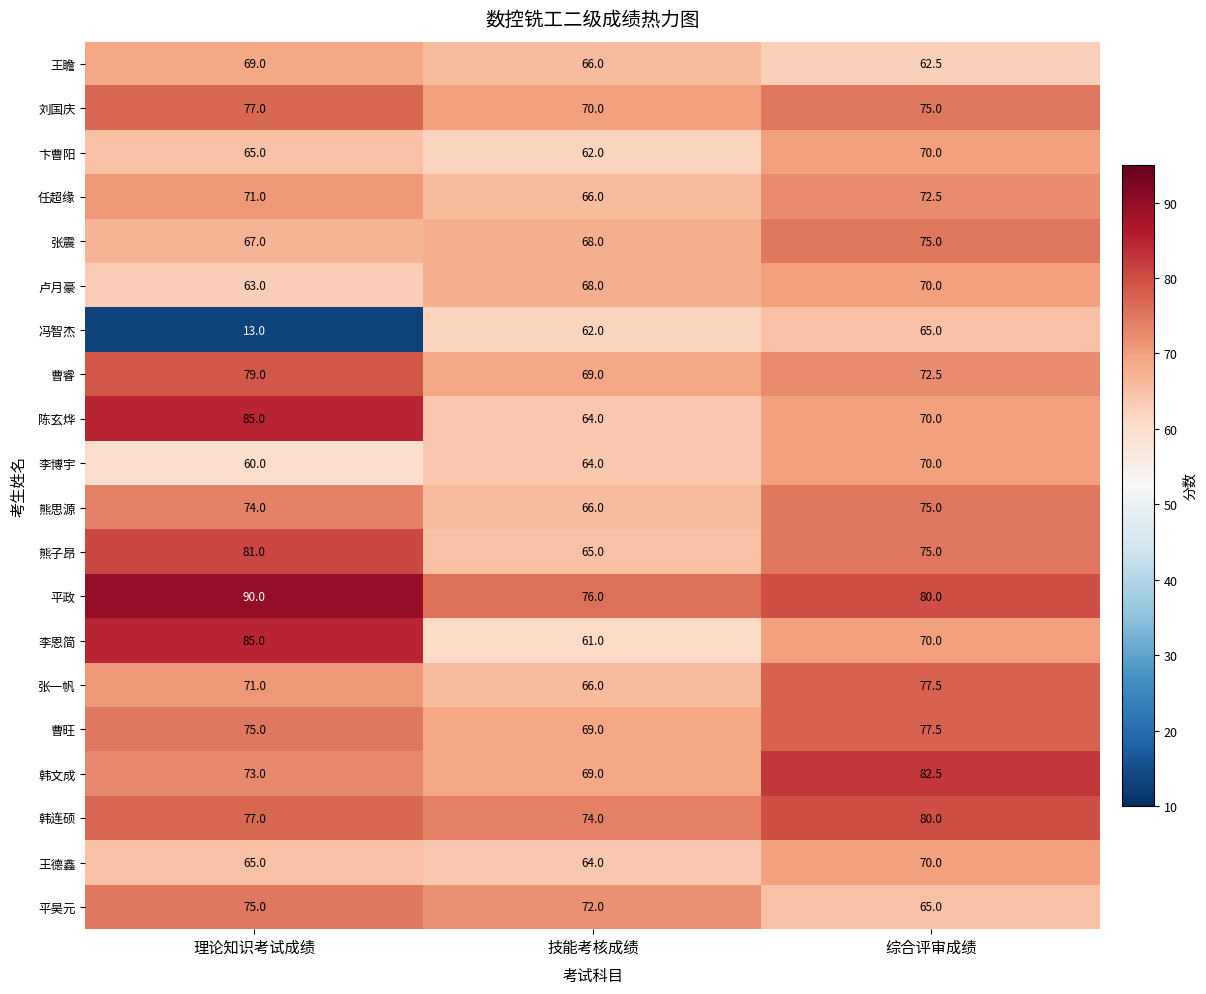

How many categories are shown in the chart?

3